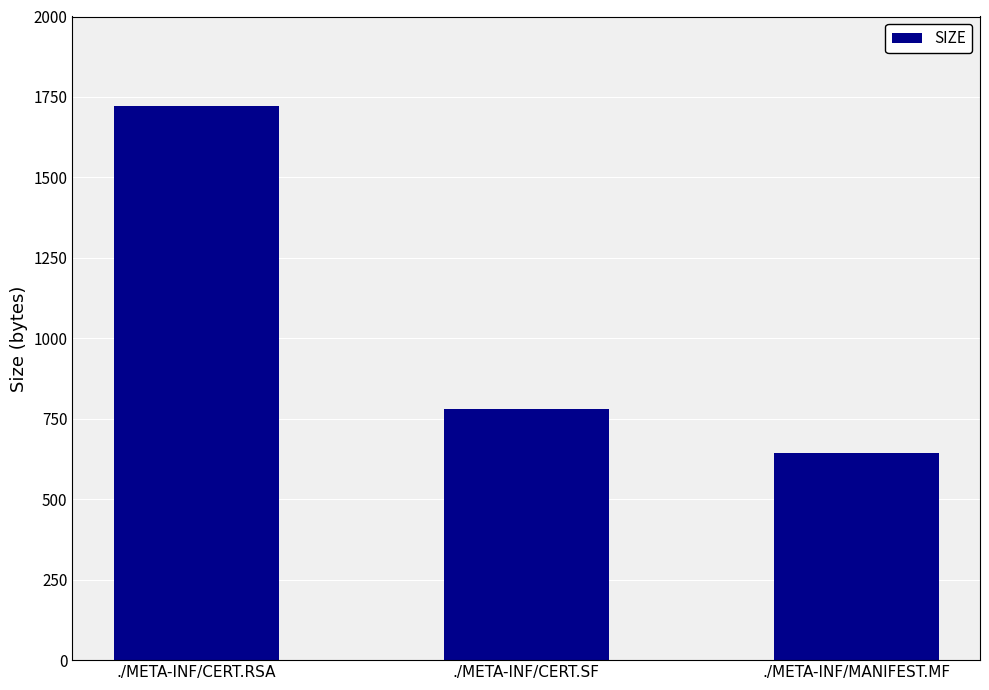

What is the value of the 2nd bar from the left?

779